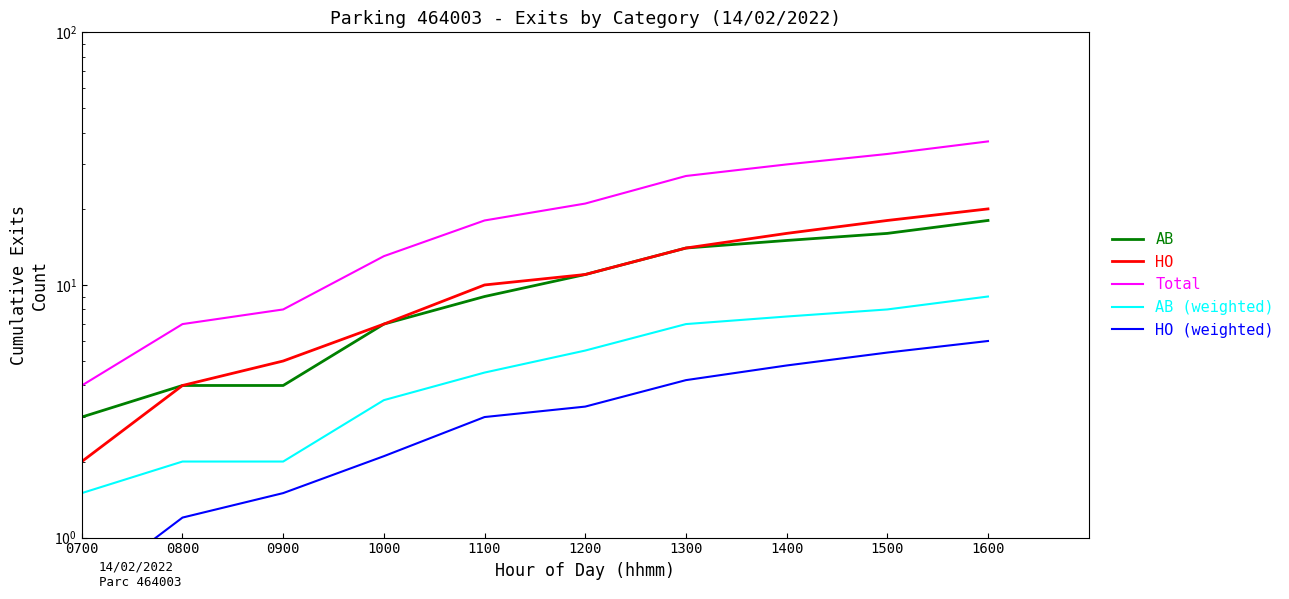

The value of HO (weighted) at 1300 is 4.2. True or false?

True